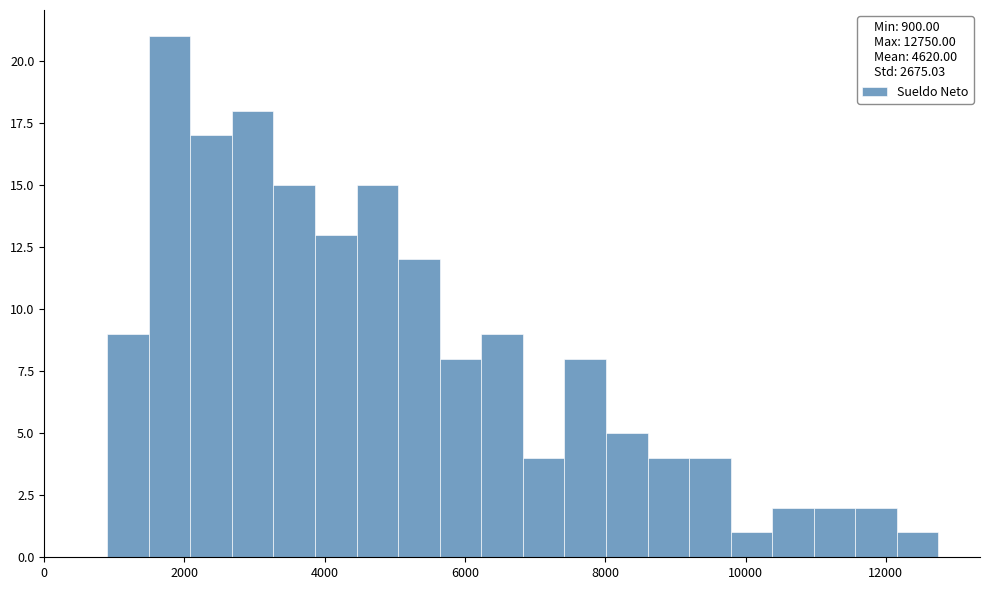

Read against the x-axis, roughly where is the centre of the tallest bar?

1800